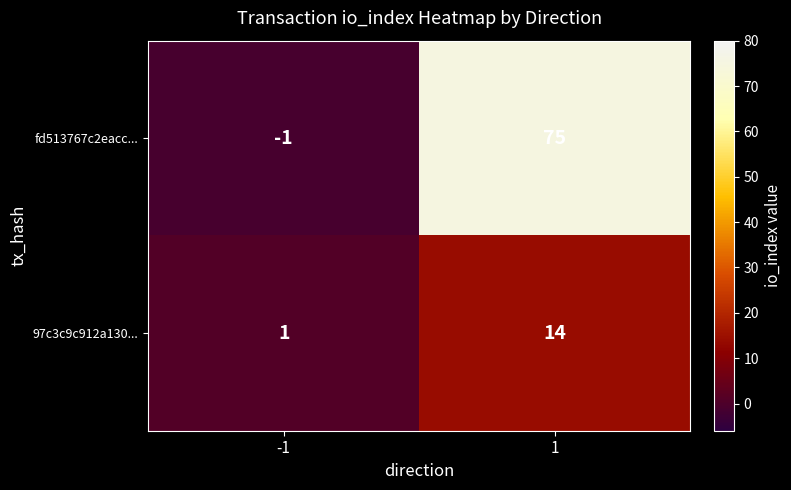

The value of 97c3c9c912a130... at 1 is 24. True or false?

False